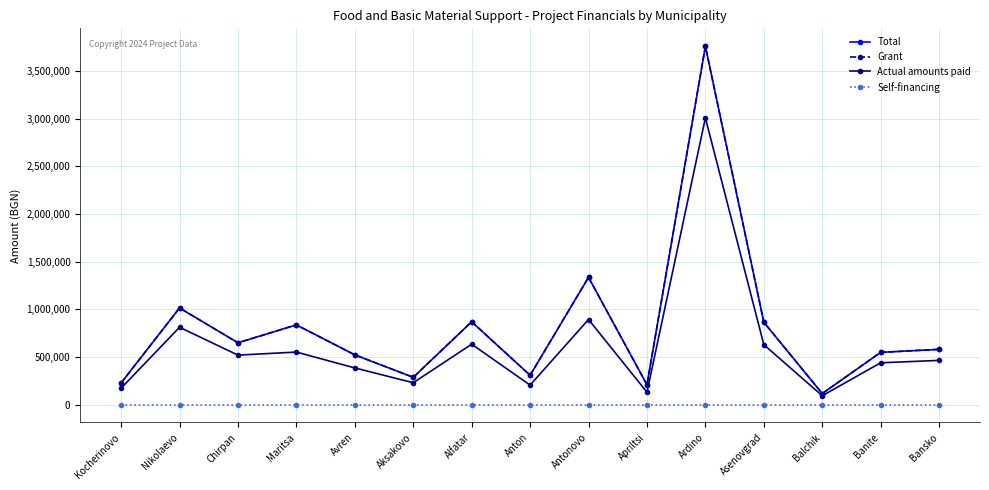

What is the sum of the Actual amounts paid values at Antonovo and Asenovgrad?

1520168.1